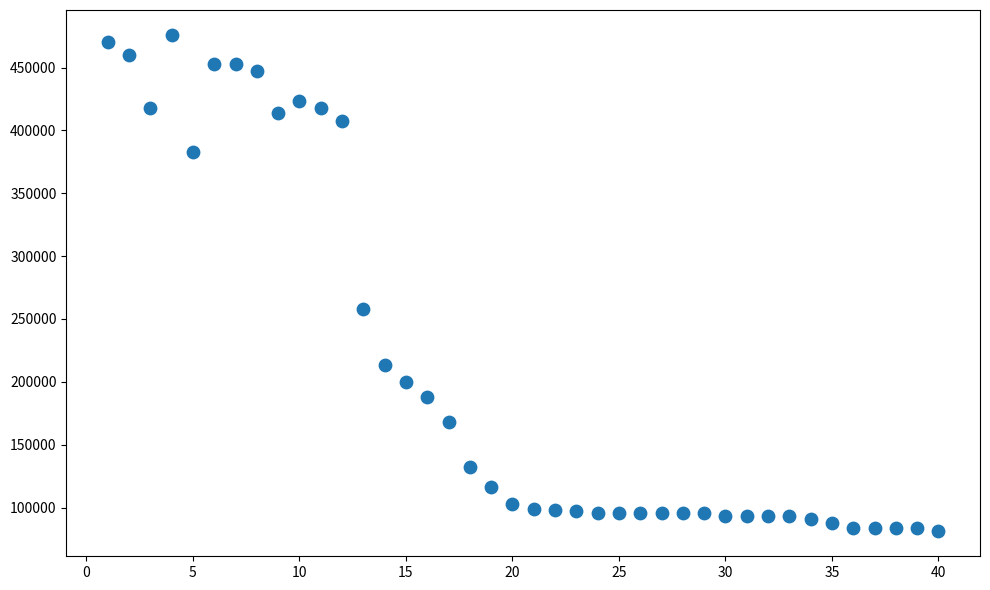

What is the range of X values (max minus min)?

39